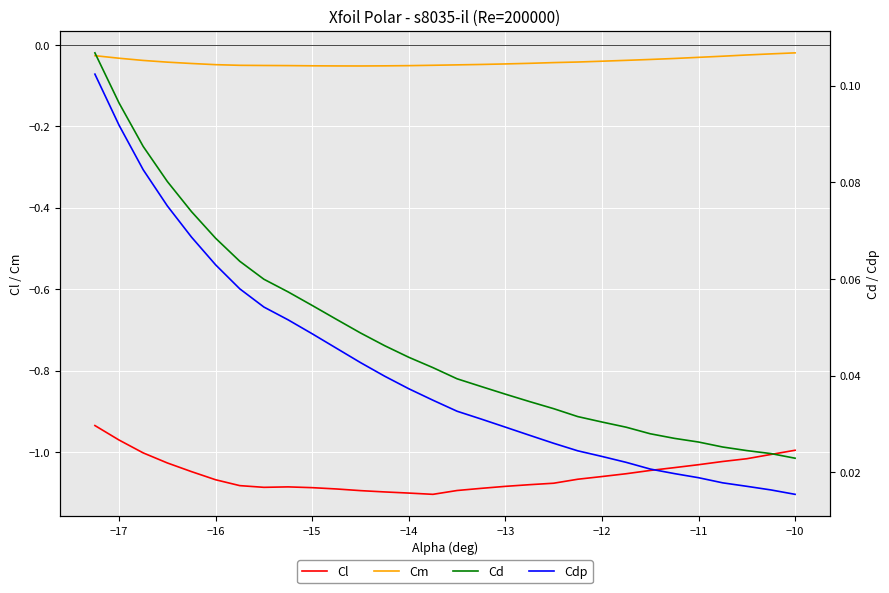

True or false: Cl and Cm cross at least once.

False